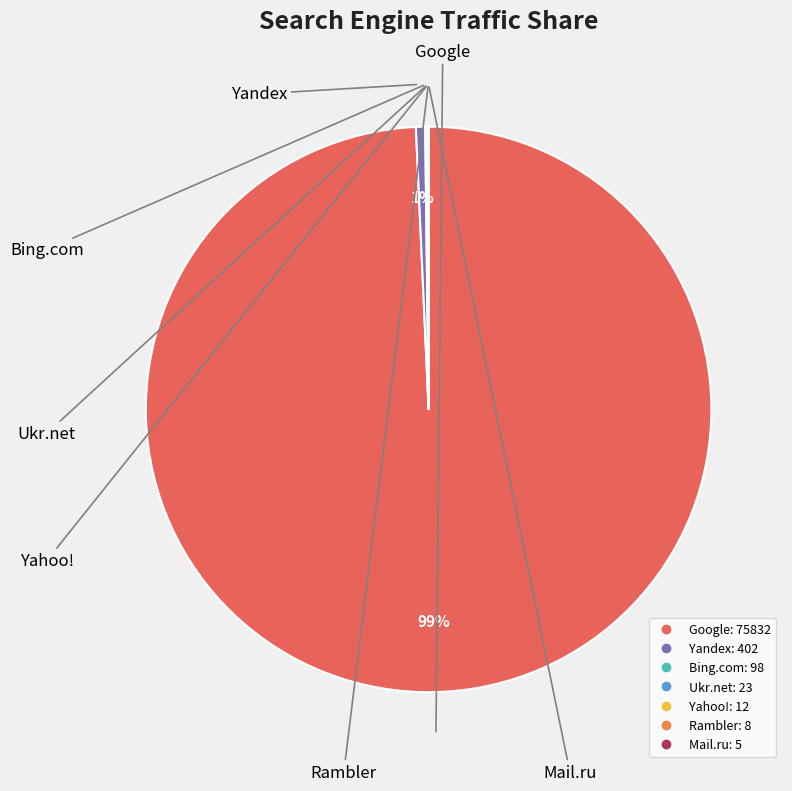

What is the largest slice in the pie chart?

Google